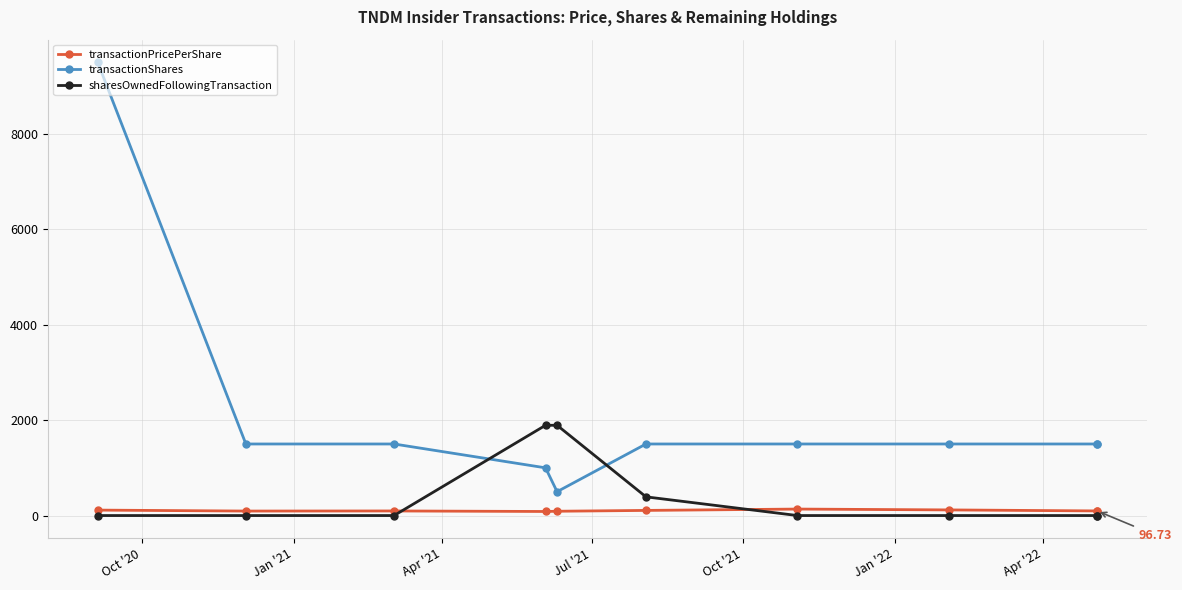

At which category is the sum across all series the highest?

Oct '20